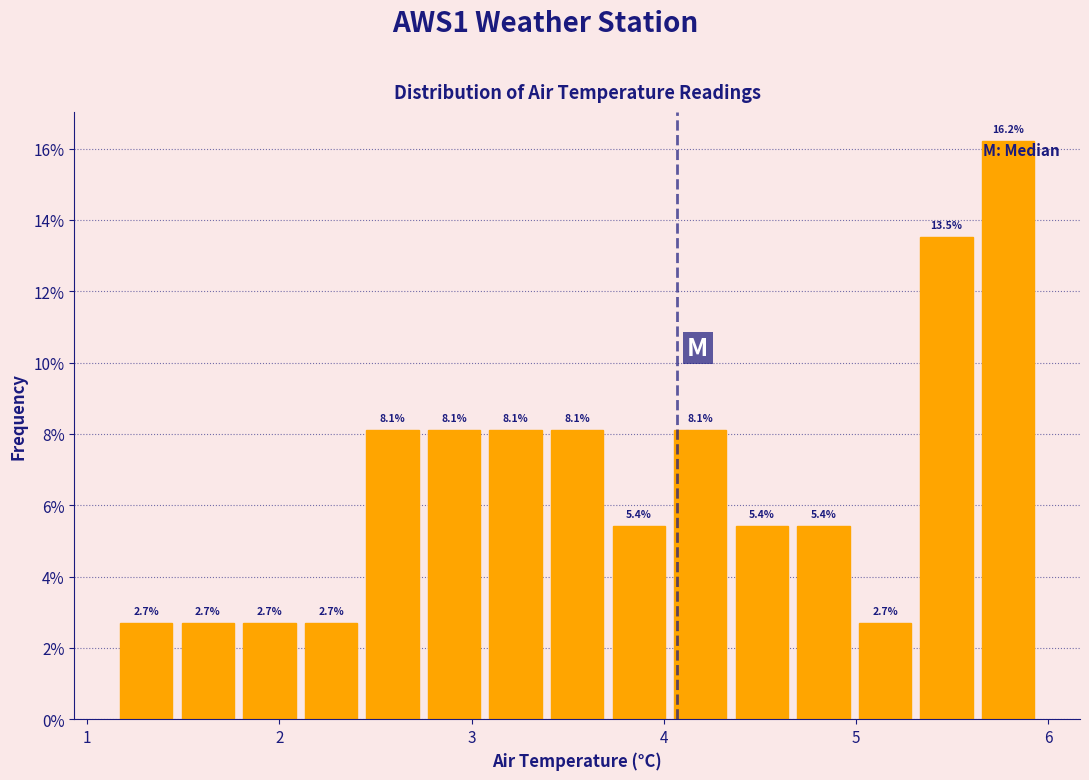

Read against the x-axis, roughly where is the centre of the tallest bar?

5.8